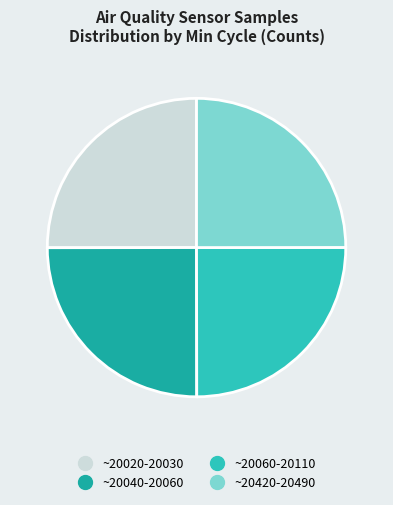

Is there any slice that represents more than half of the pie?

No